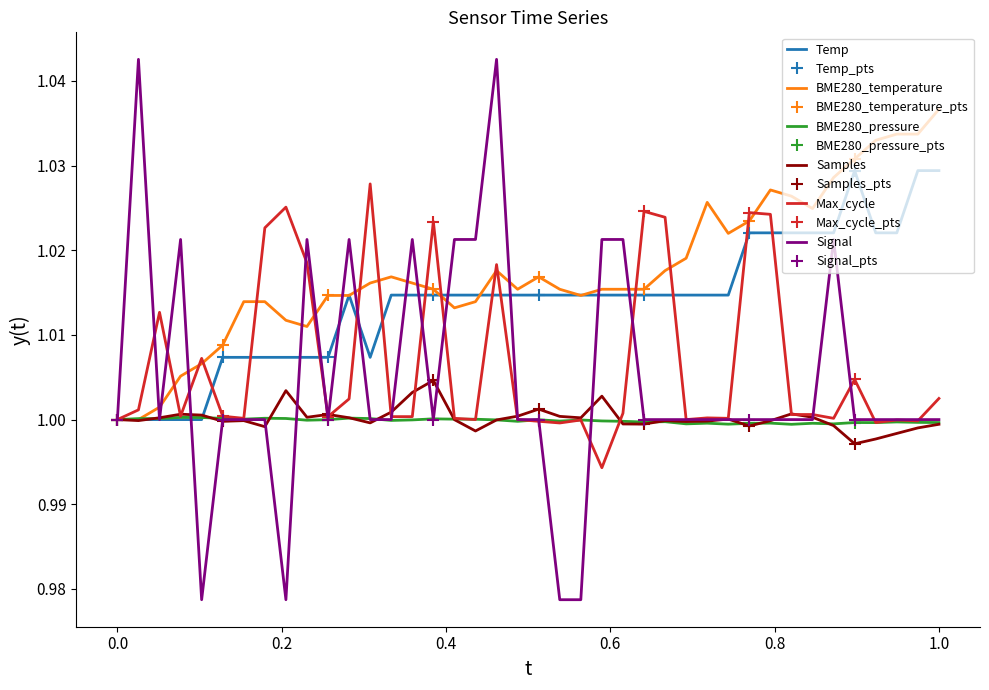

How many data points in BME280_temperature are above 1?

38